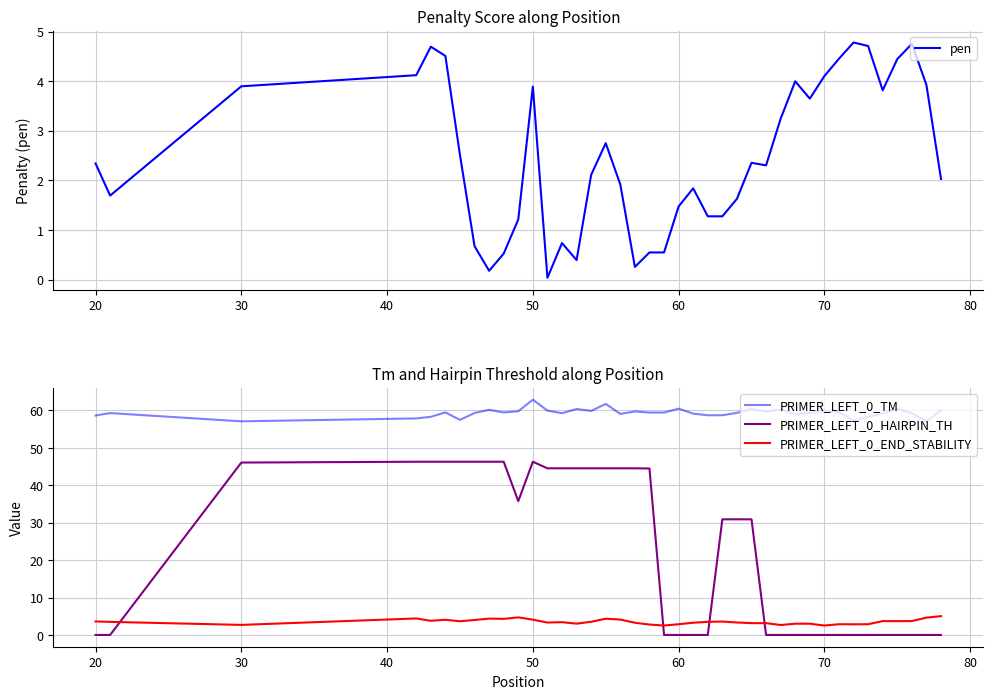

True or false: PRIMER_LEFT_0_TM and PRIMER_LEFT_0_END_STABILITY cross at least once.

False